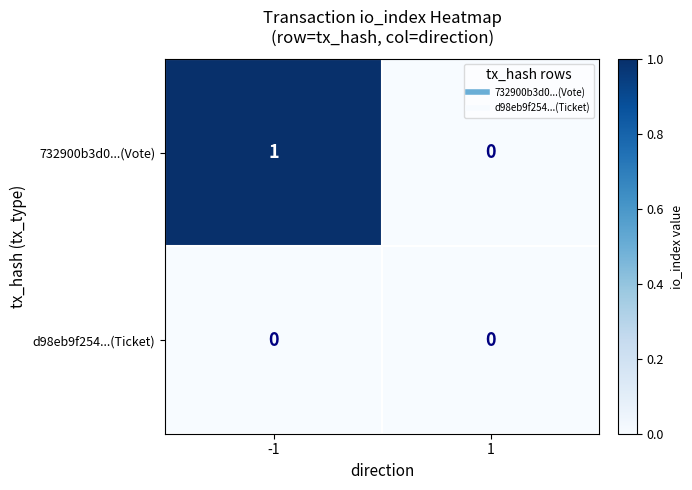

Is it true that 732900b3d0...(Vote) equals 1 at -1?

True